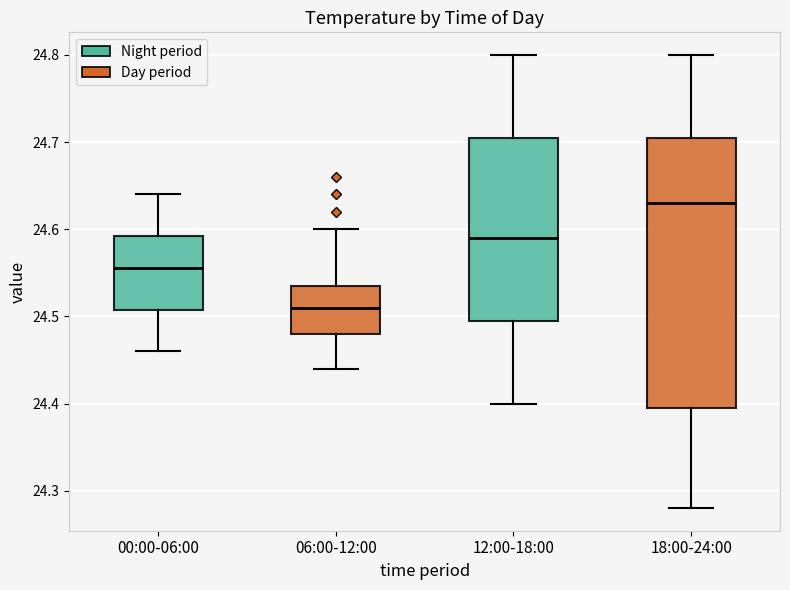

Comparing the boxes themselves (not the whiskers), which one is the tallest?

18:00-24:00